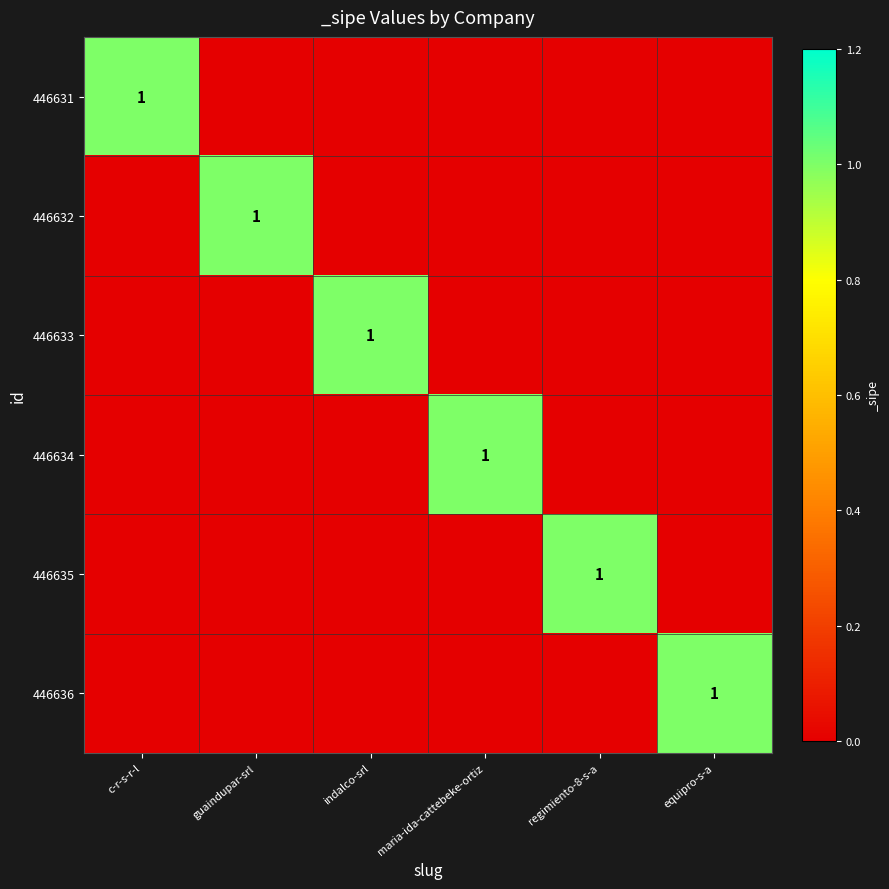

How many values in the 446633 series exceed 0?

1